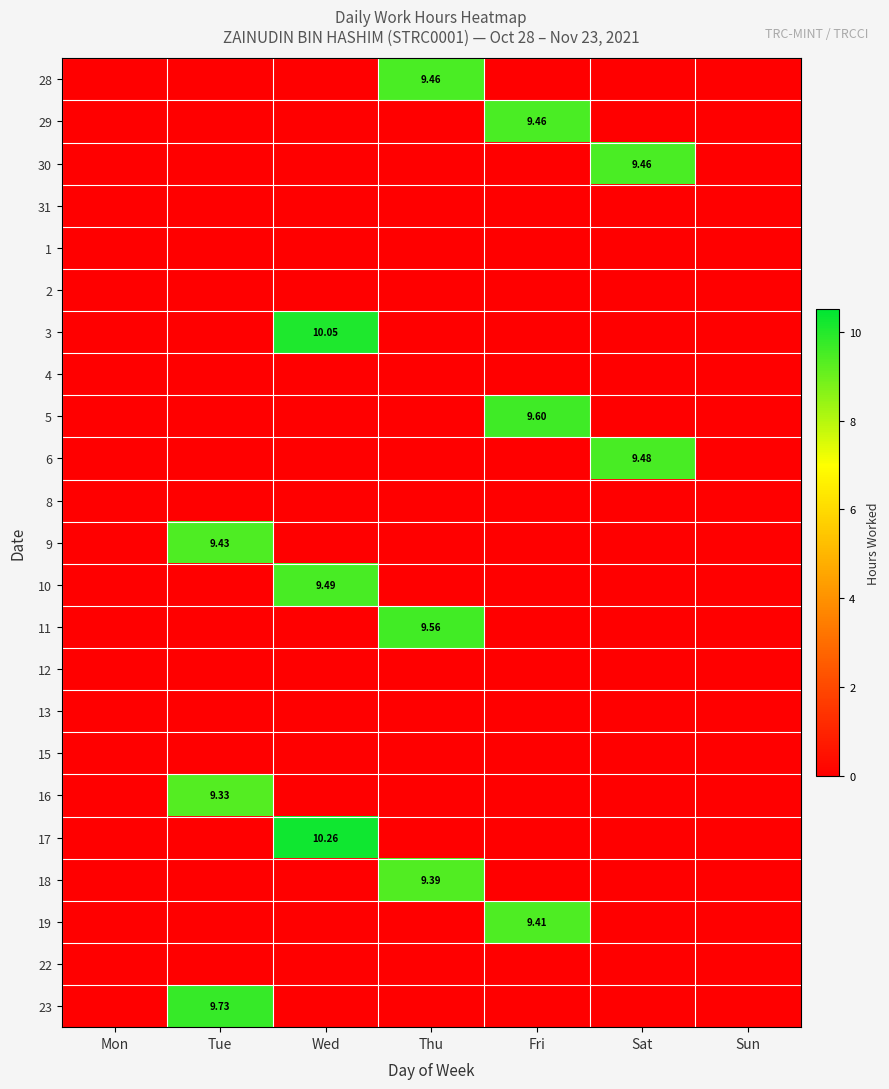

What is the total value across all series at Tue?

28.5